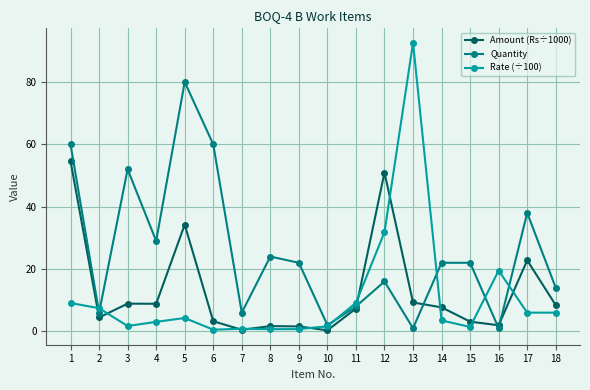

The Quantity series shows 12.6 at 11. True or false?

False